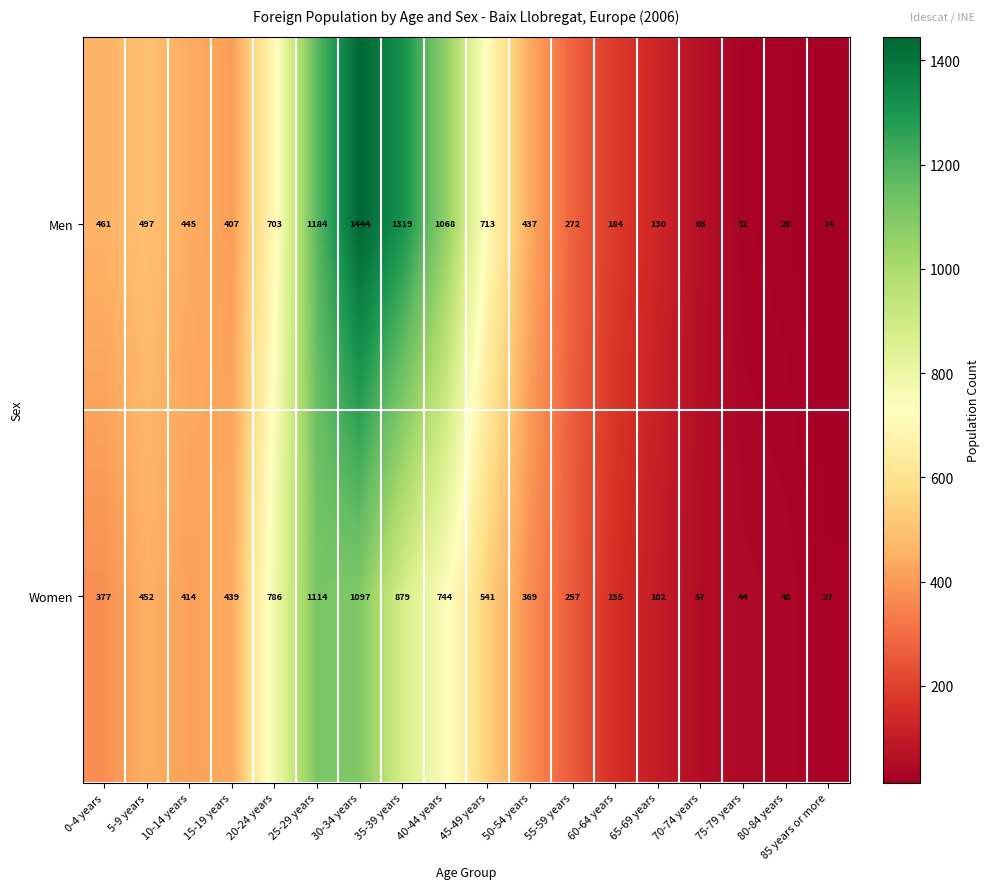

What is the sum of all Women values?

7894